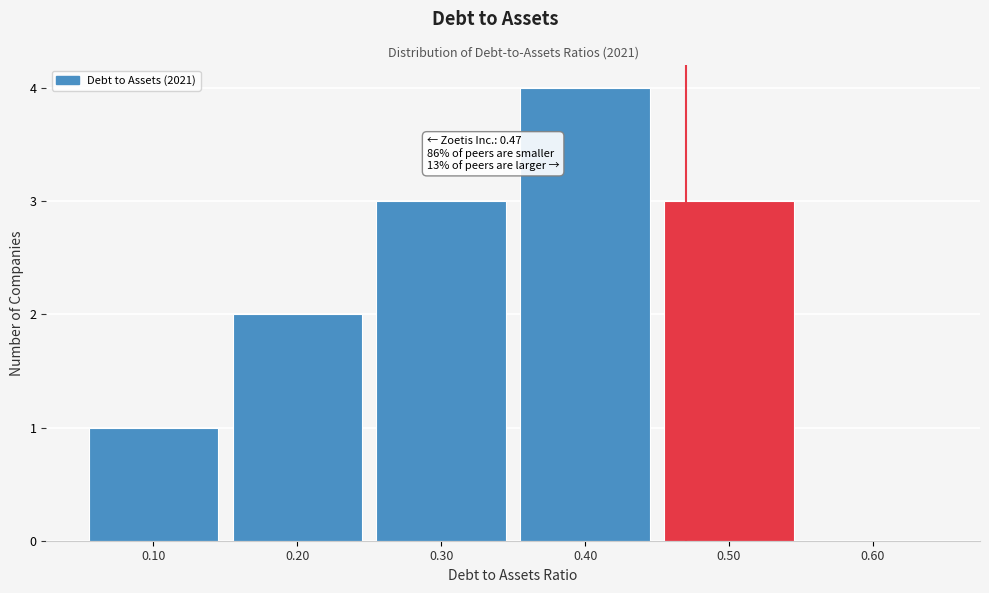

Which range on the x-axis has the tallest bar?

0.35 to 0.45